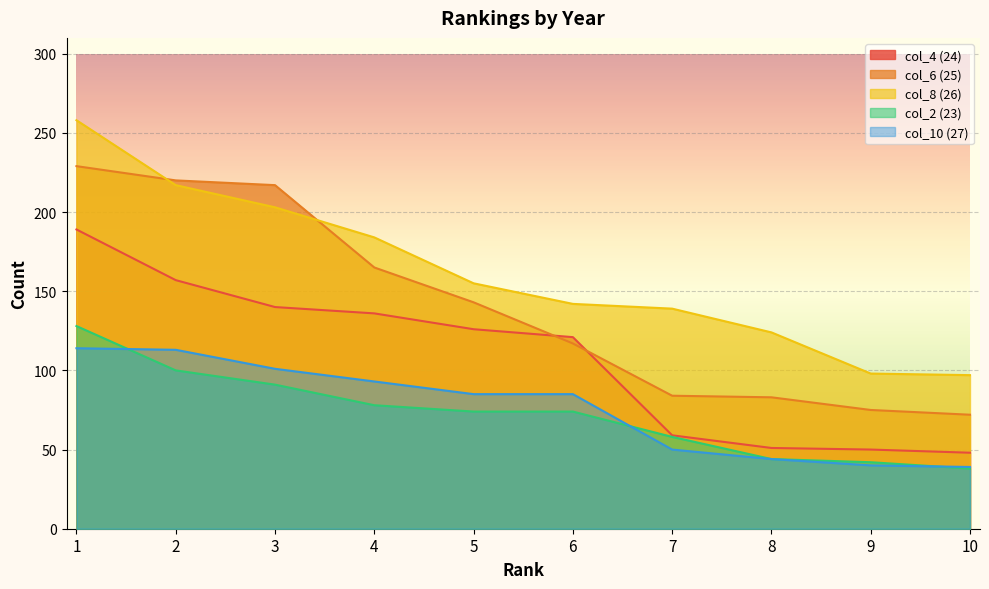

Does the chart display data point markers on the line(s)?

No